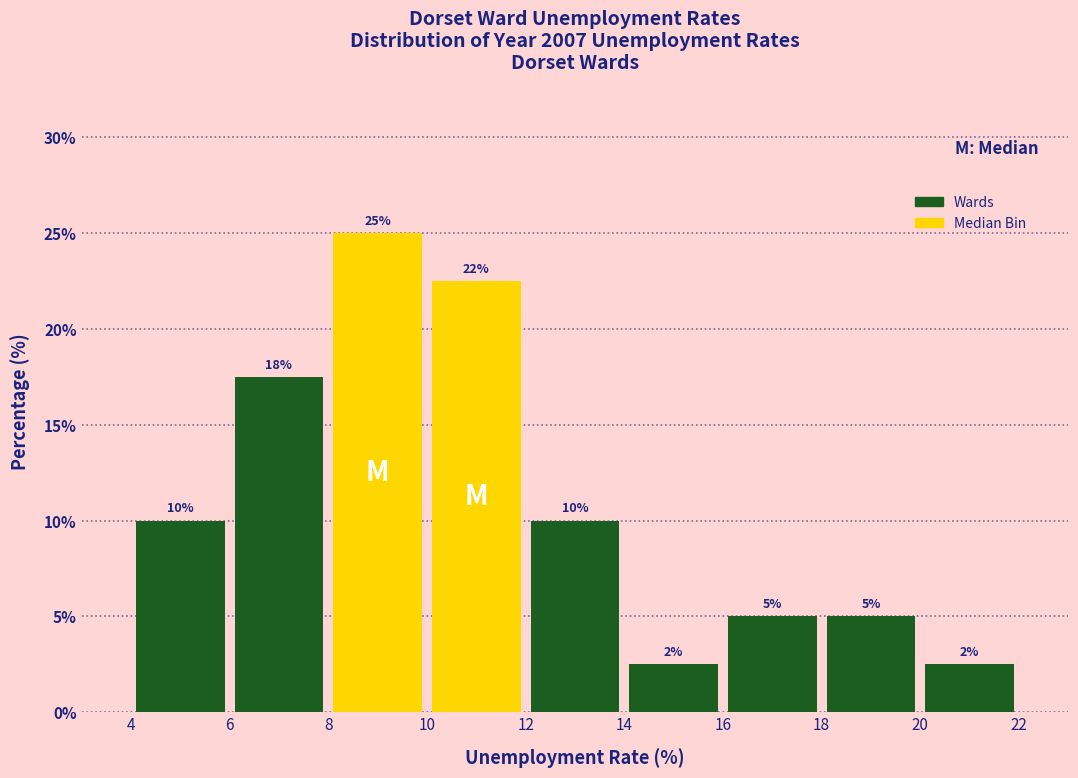

Which range on the x-axis has the tallest bar?

8 to 10